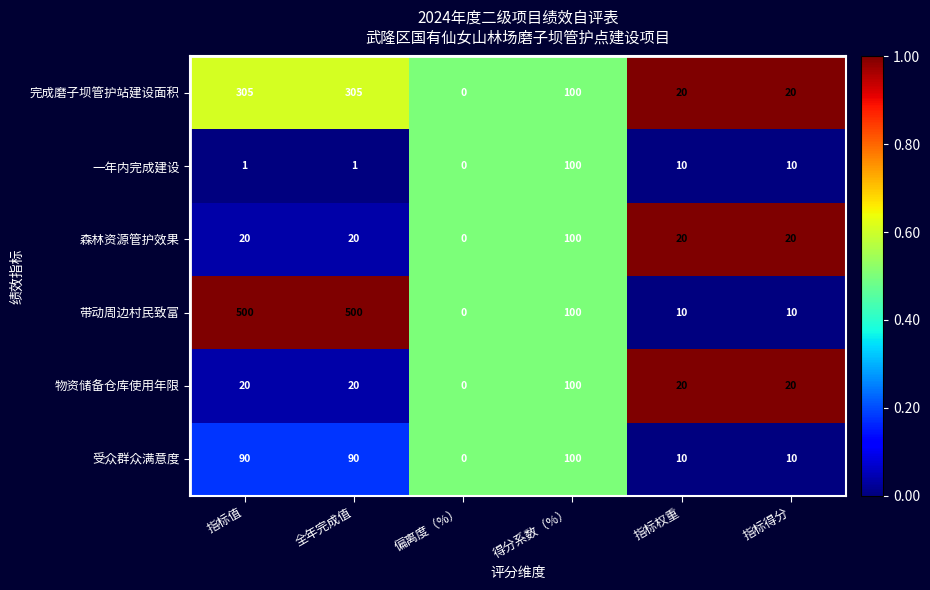

Which series has the largest total across all categories?

带动周边村民致富